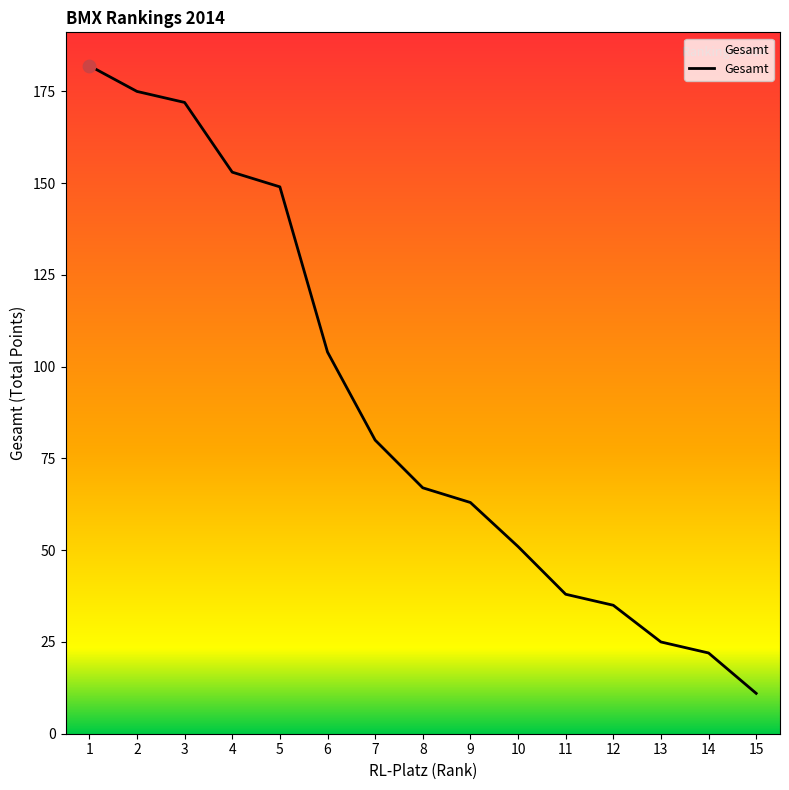

What is the change in value from 3 to 13?

-147